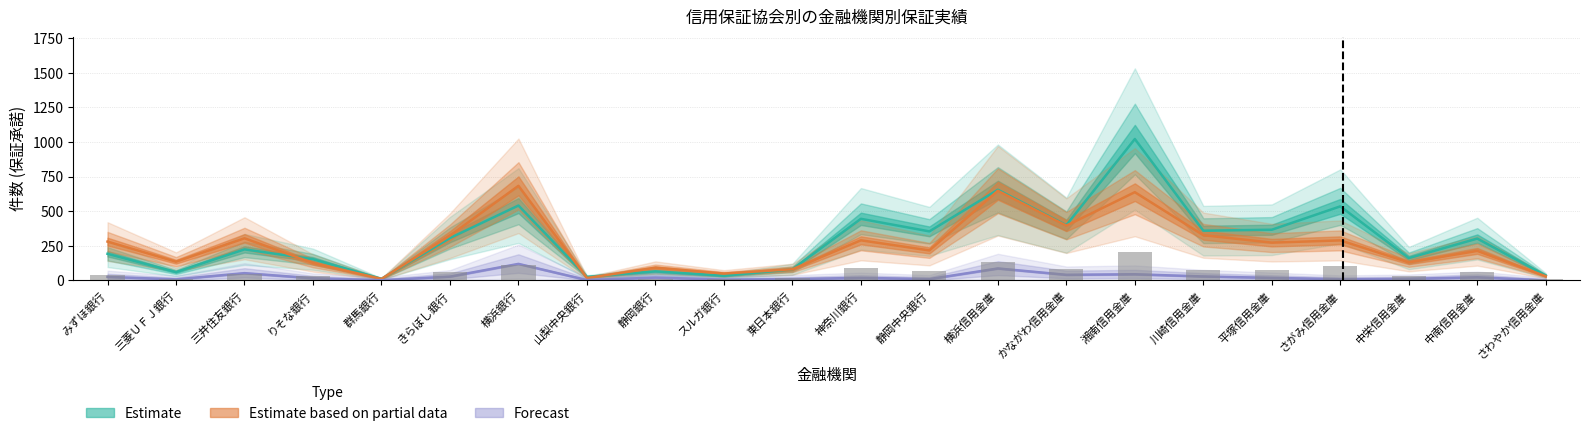

Where does the 保証承諾件数 series first go above 60?

きらぼし銀行